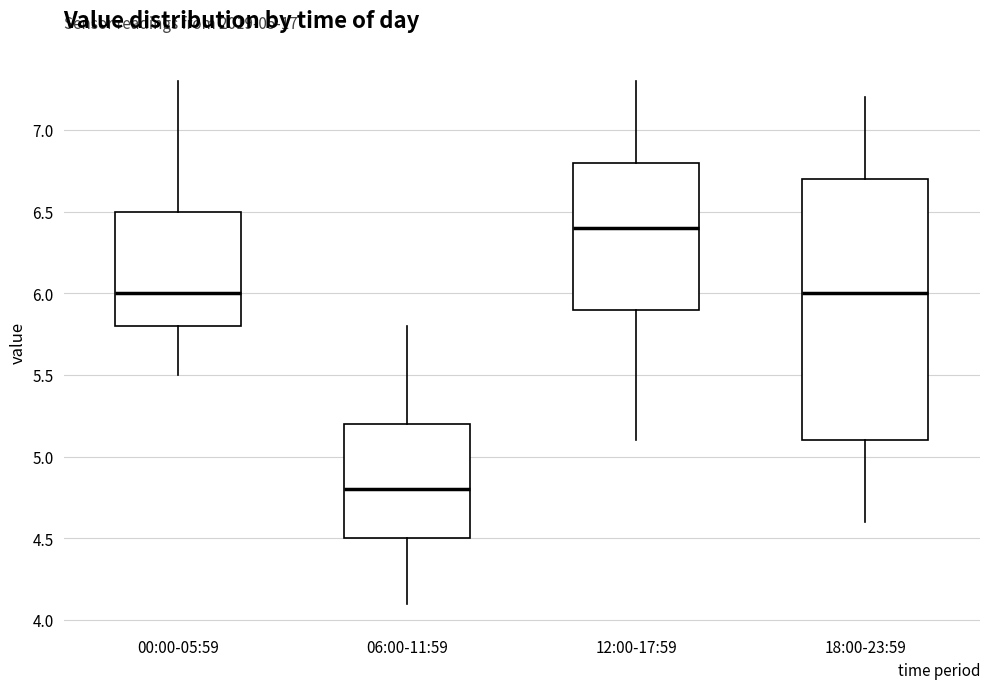

Which box is the tallest, from its lower edge to its upper edge?

18:00-23:59